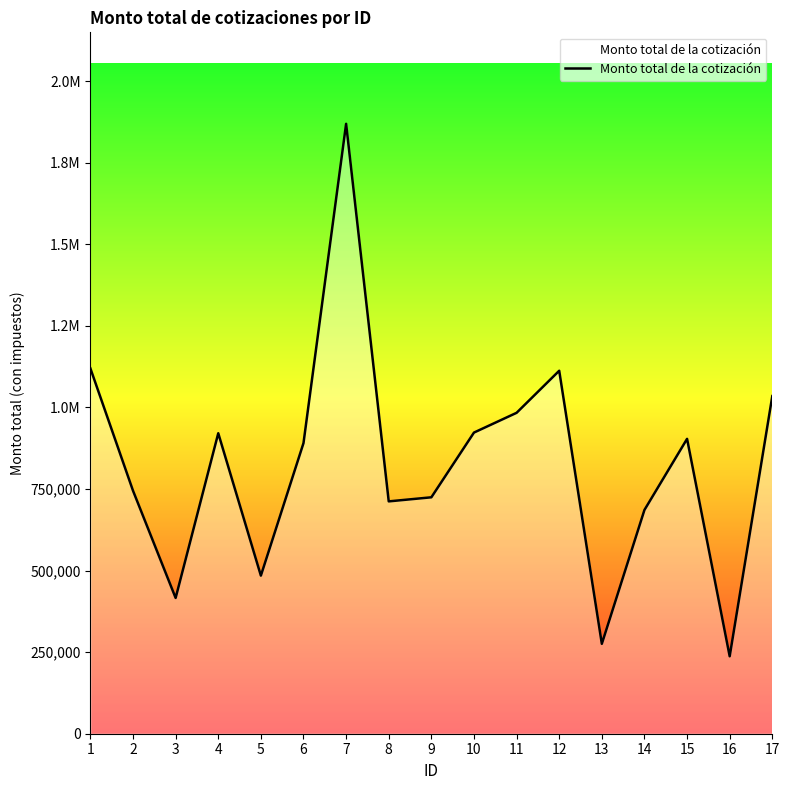

What is the ratio of the value at 4 to the value at 6?

1.0